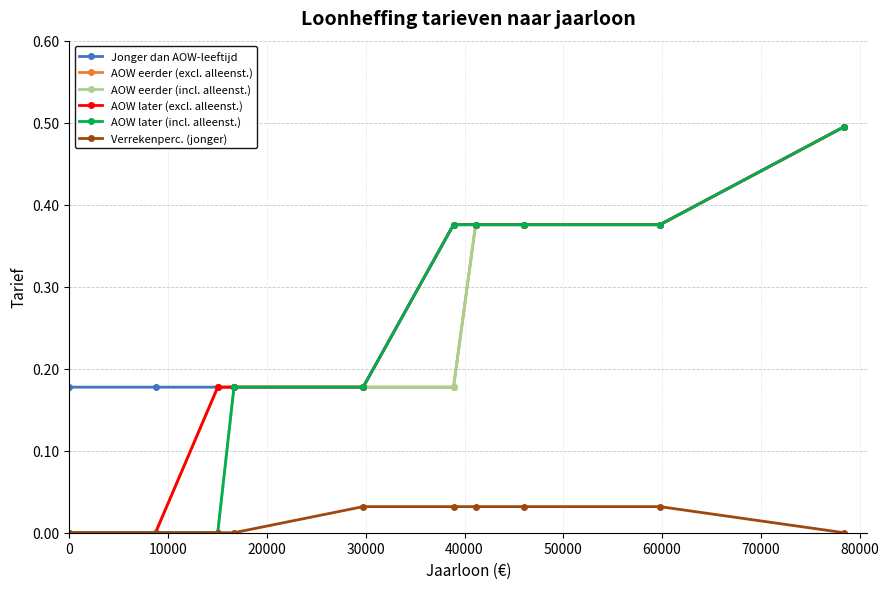

What are all the series names shown in the legend?

Jonger dan AOW-leeftijd, AOW eerder (excl. alleenst.), AOW eerder (incl. alleenst.), AOW later (excl. alleenst.), AOW later (incl. alleenst.), Verrekenperc. (jonger)